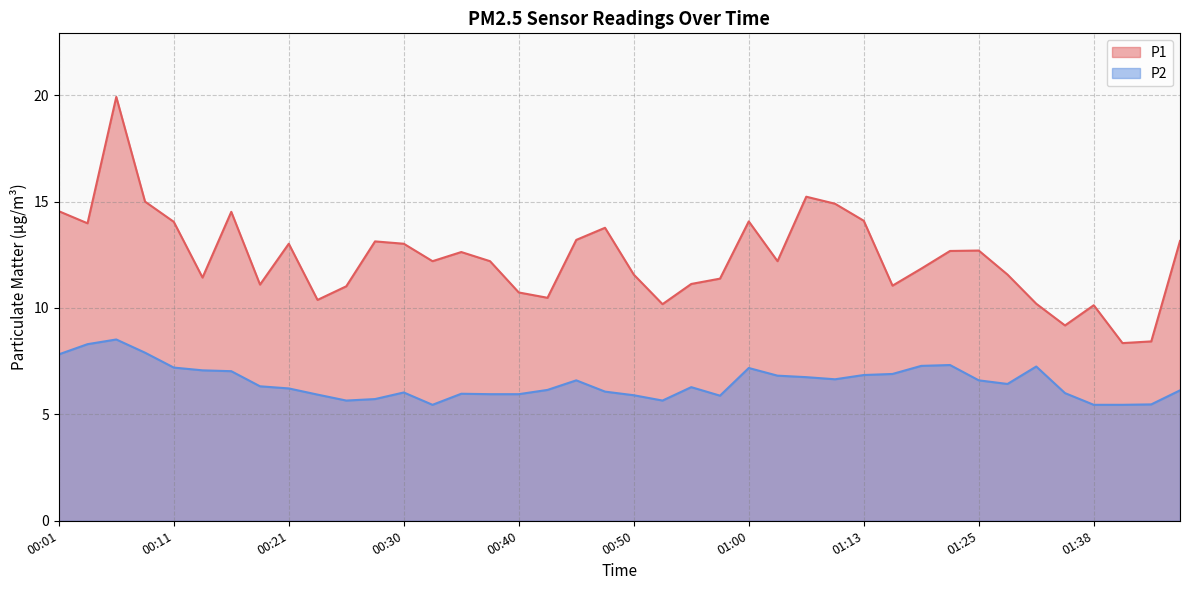

Count the number of data series in this chart.

2